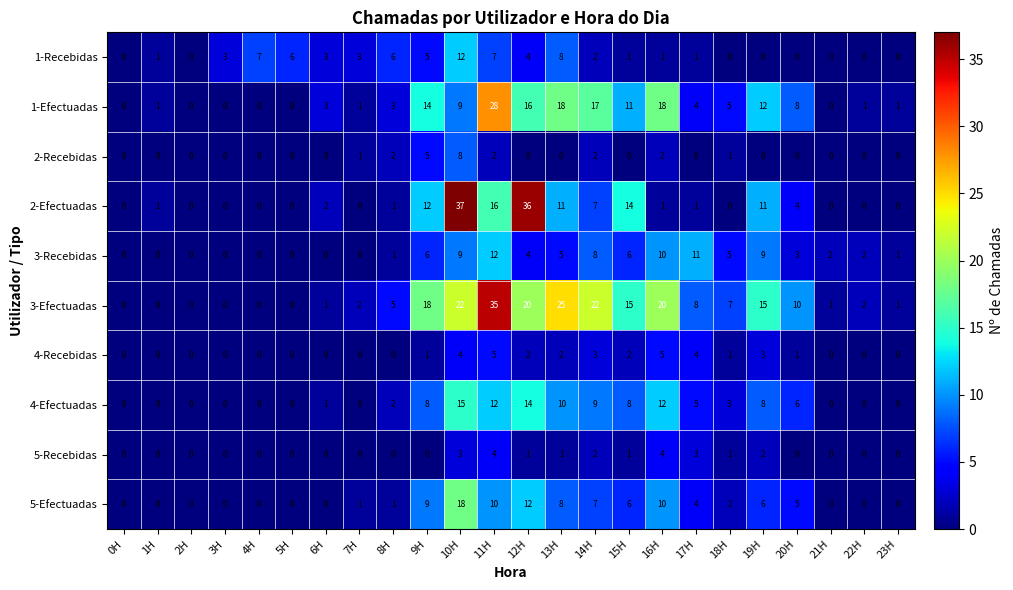

Between 7H and 14H, which series saw the biggest shift?

3-Efectuadas